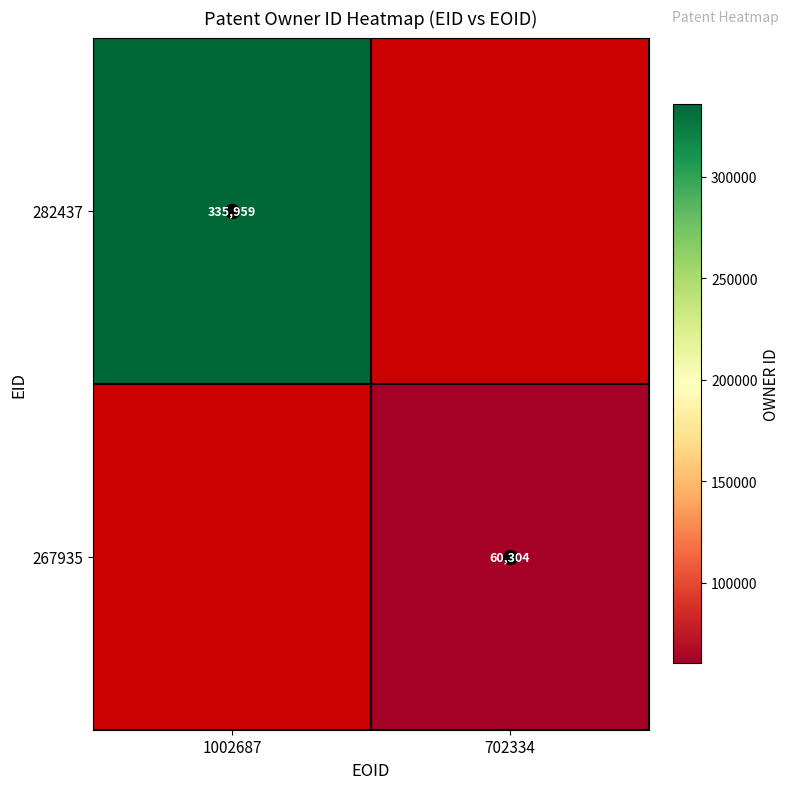

The 282437 series shows 113399 at 1002687. True or false?

False